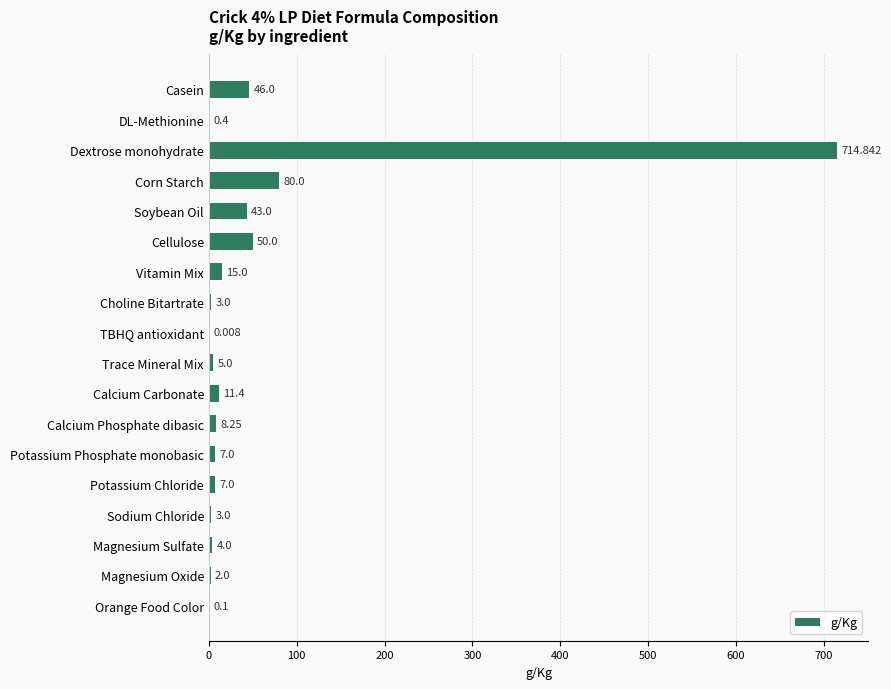

Which label corresponds to the largest value in the chart?

Dextrose monohydrate